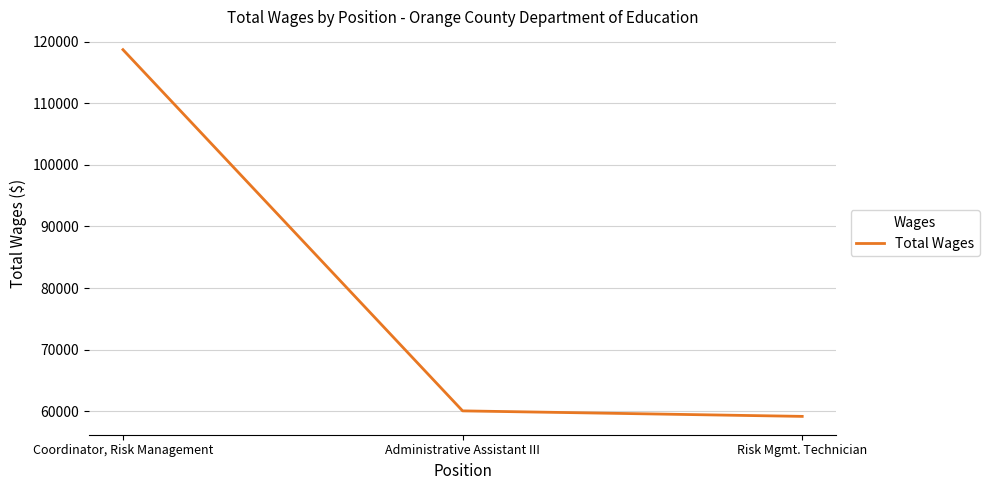

Reading right to left, what are all the values shown in this chart?

59188	60083	118683